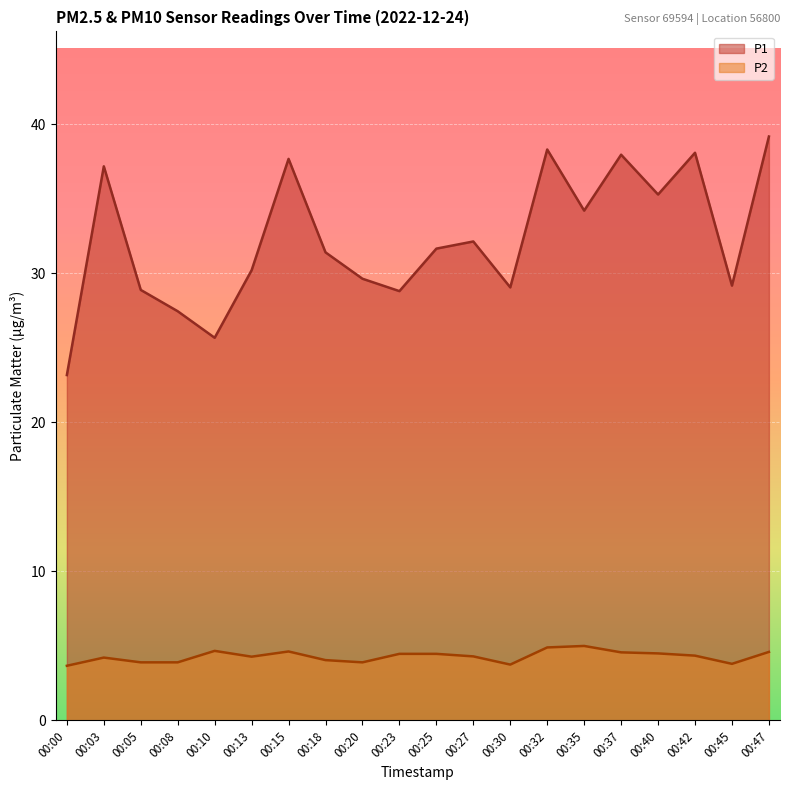

Is it true that P2 equals 4.3 at 00:13?

True